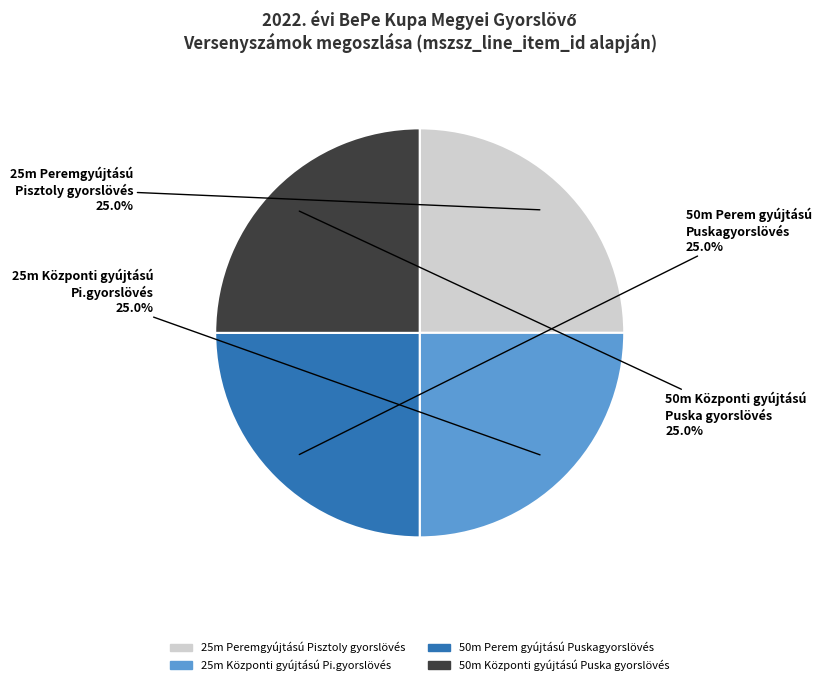

To the nearest percent, what percentage of the pie is 25m Központi gyújtású Pi.gyorslövés?

25%